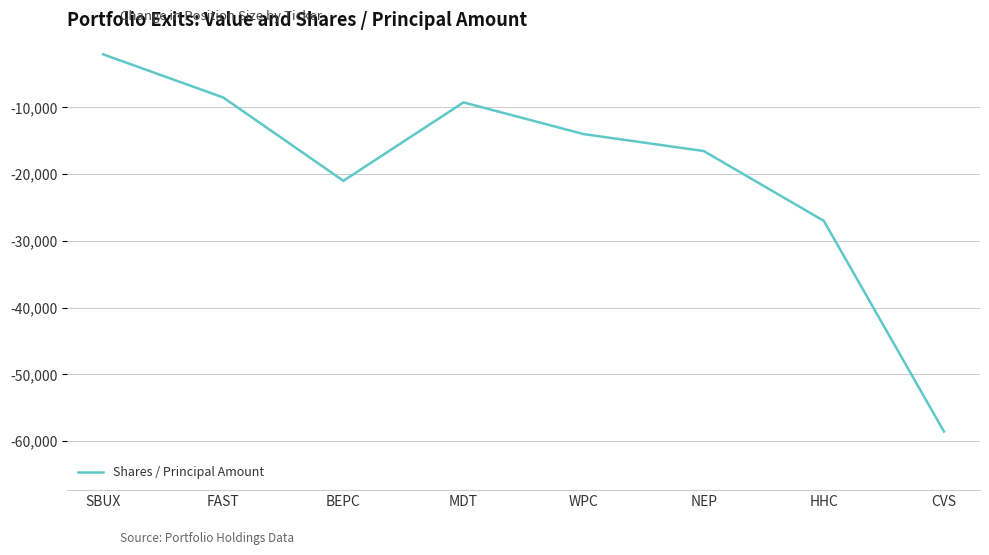

Reading left to right, transcribe all the data shown in this chart.

-2055	-8519	-21000	-9256	-14000	-16540	-27003	-58547